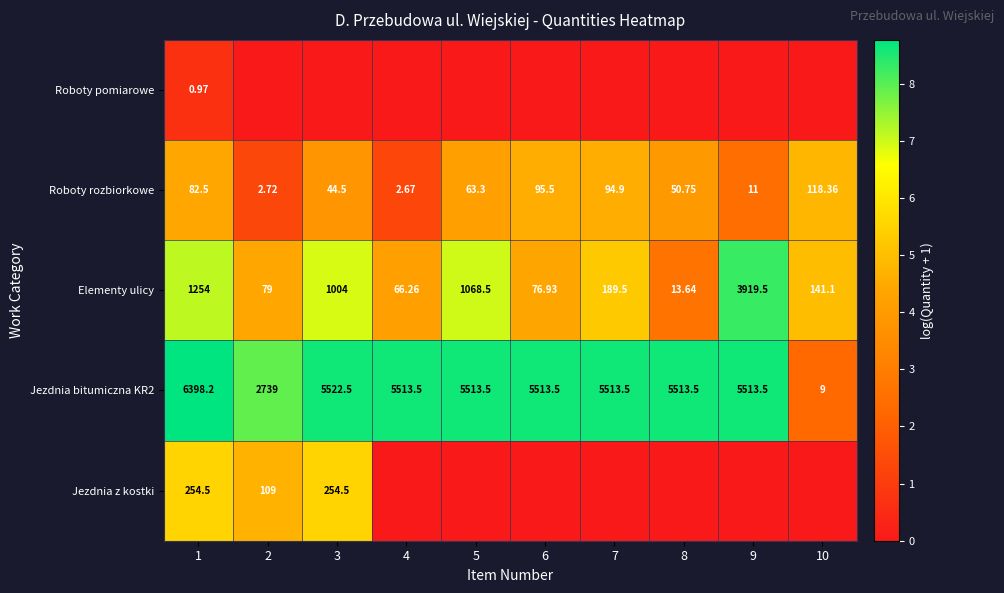

Is it true that Elementy ulicy equals 1.4 at 4?

False